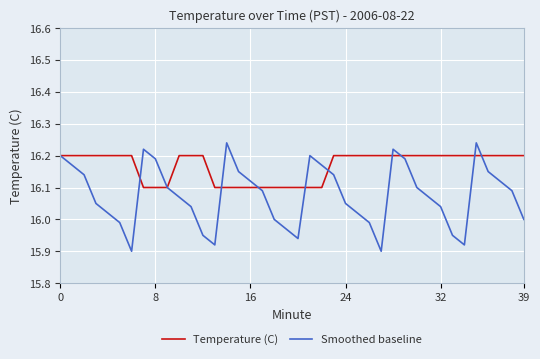

Which series has the largest range (max minus min)?

Smoothed baseline